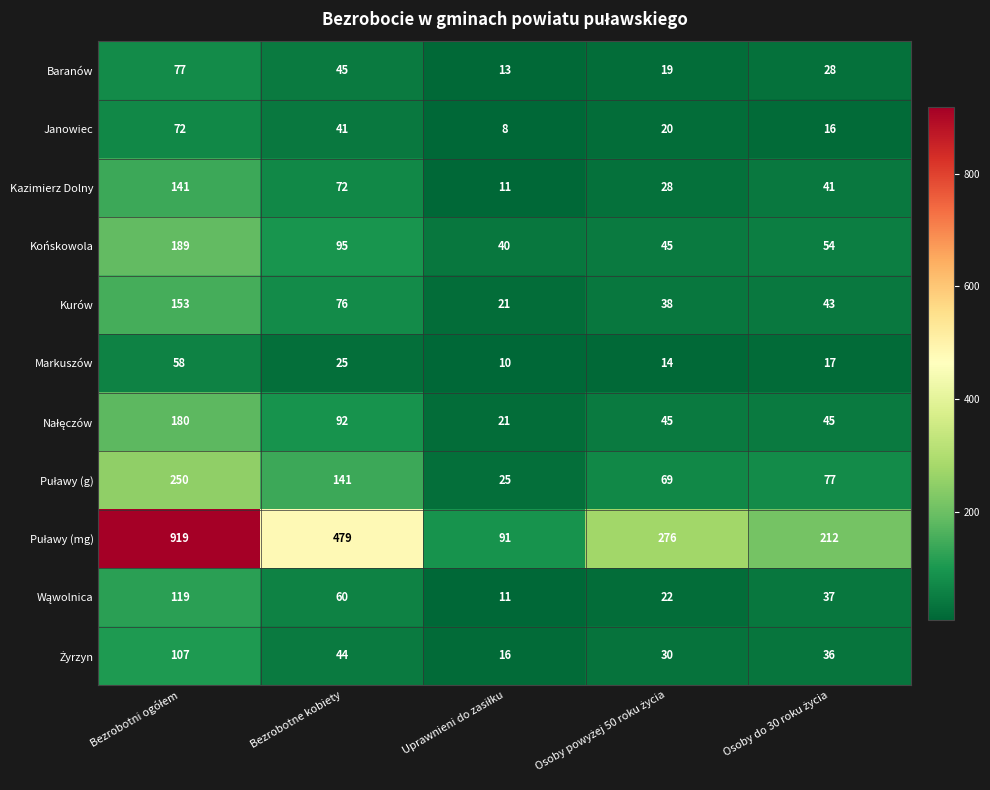

What is the maximum value for Końskowola?

189